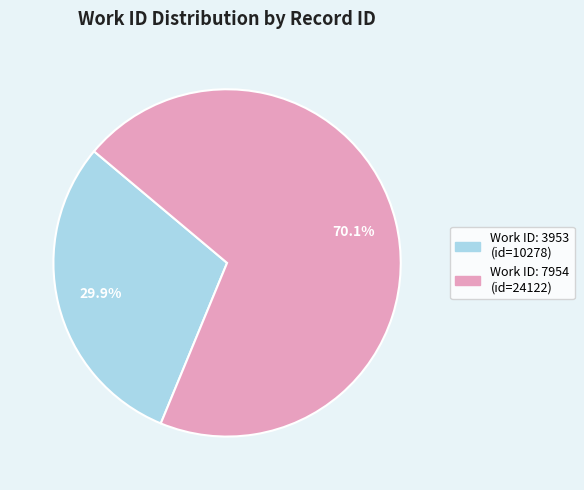

Does any single category account for the majority?

Yes